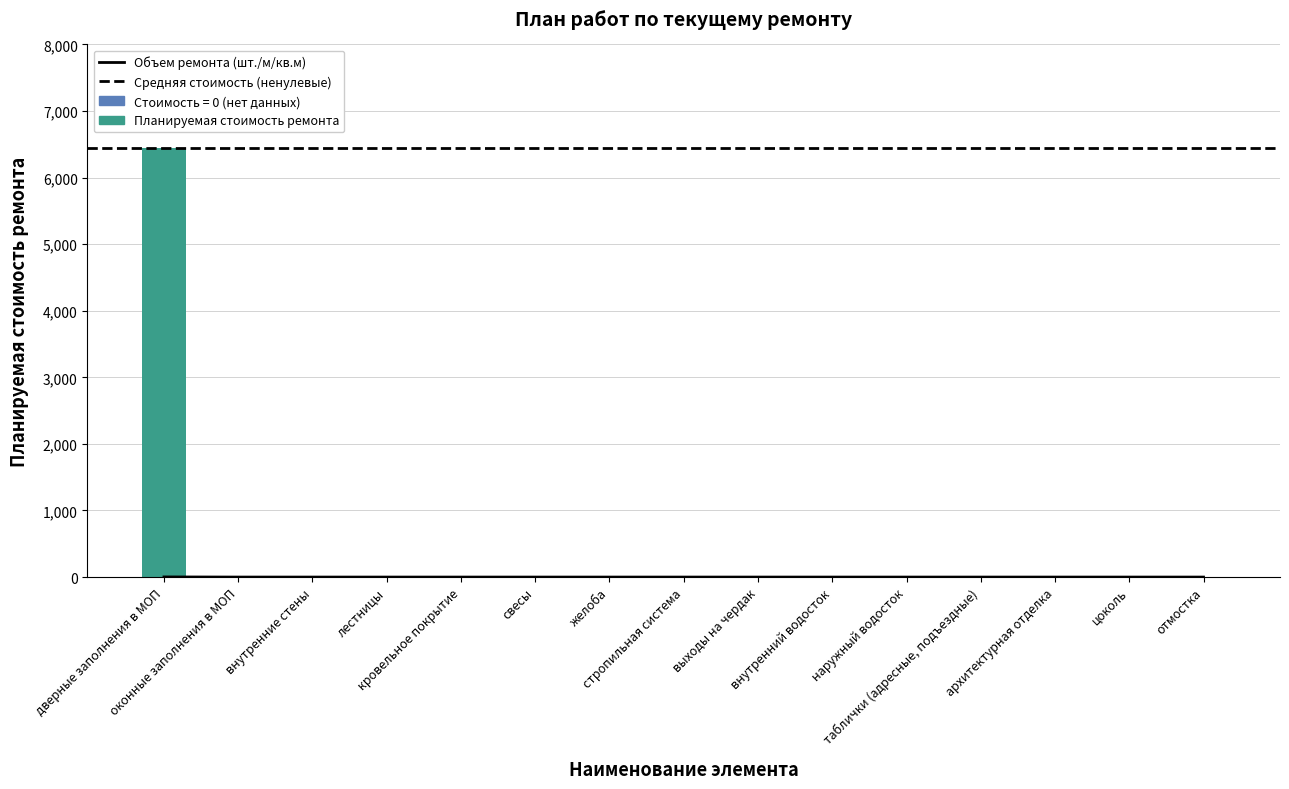

What is the label of the 3rd bar from the right?

архитектурная отделка